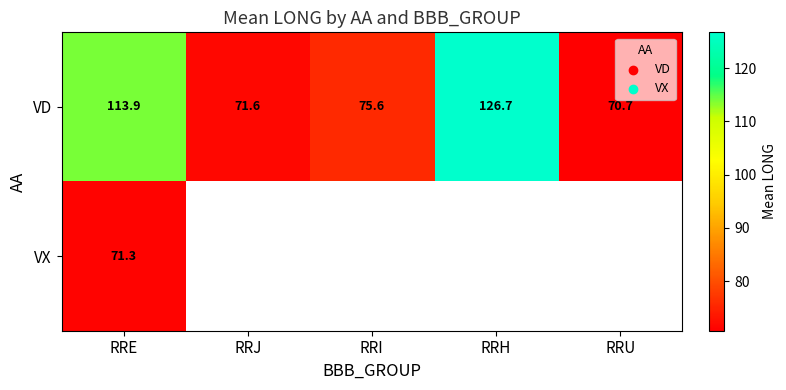

What is the greatest value displayed?

126.7